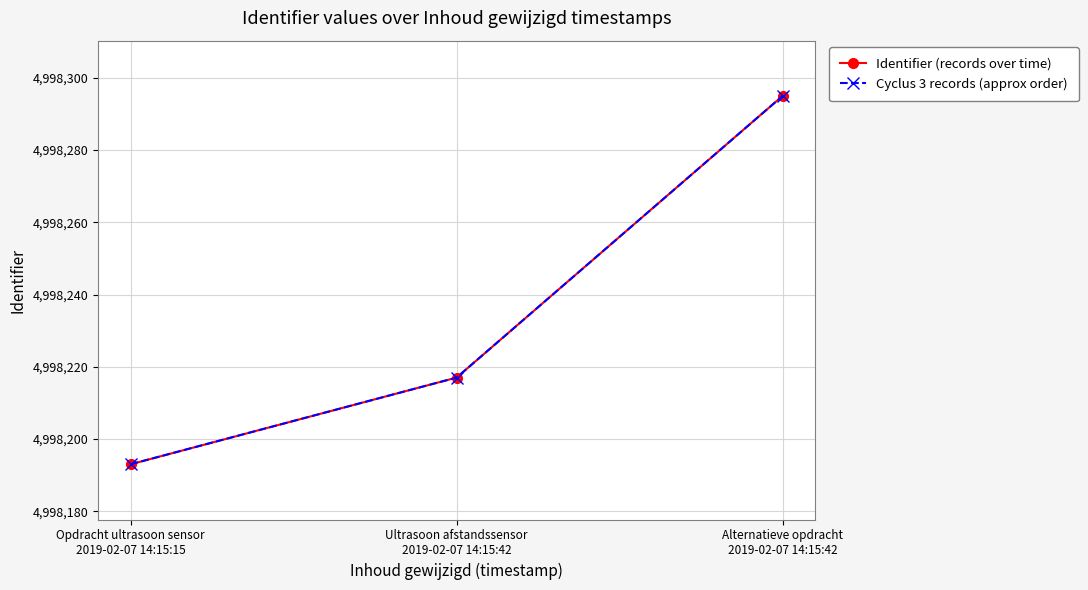

Does the chart have visible grid lines?

Yes